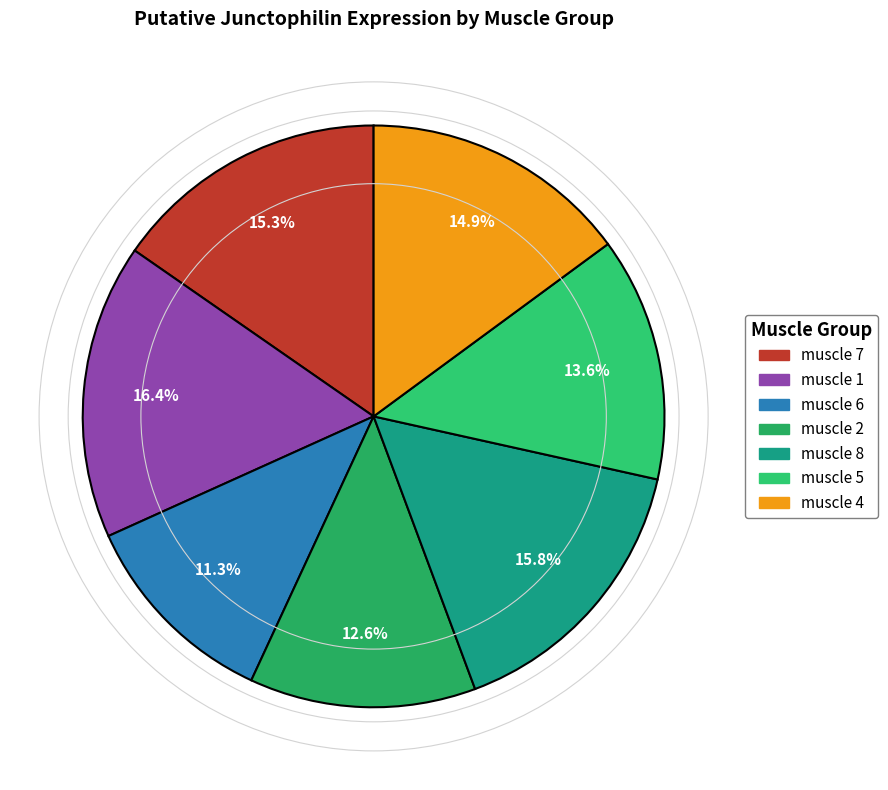

Do muscle 1 and muscle 6 together represent more than half of the pie?

No